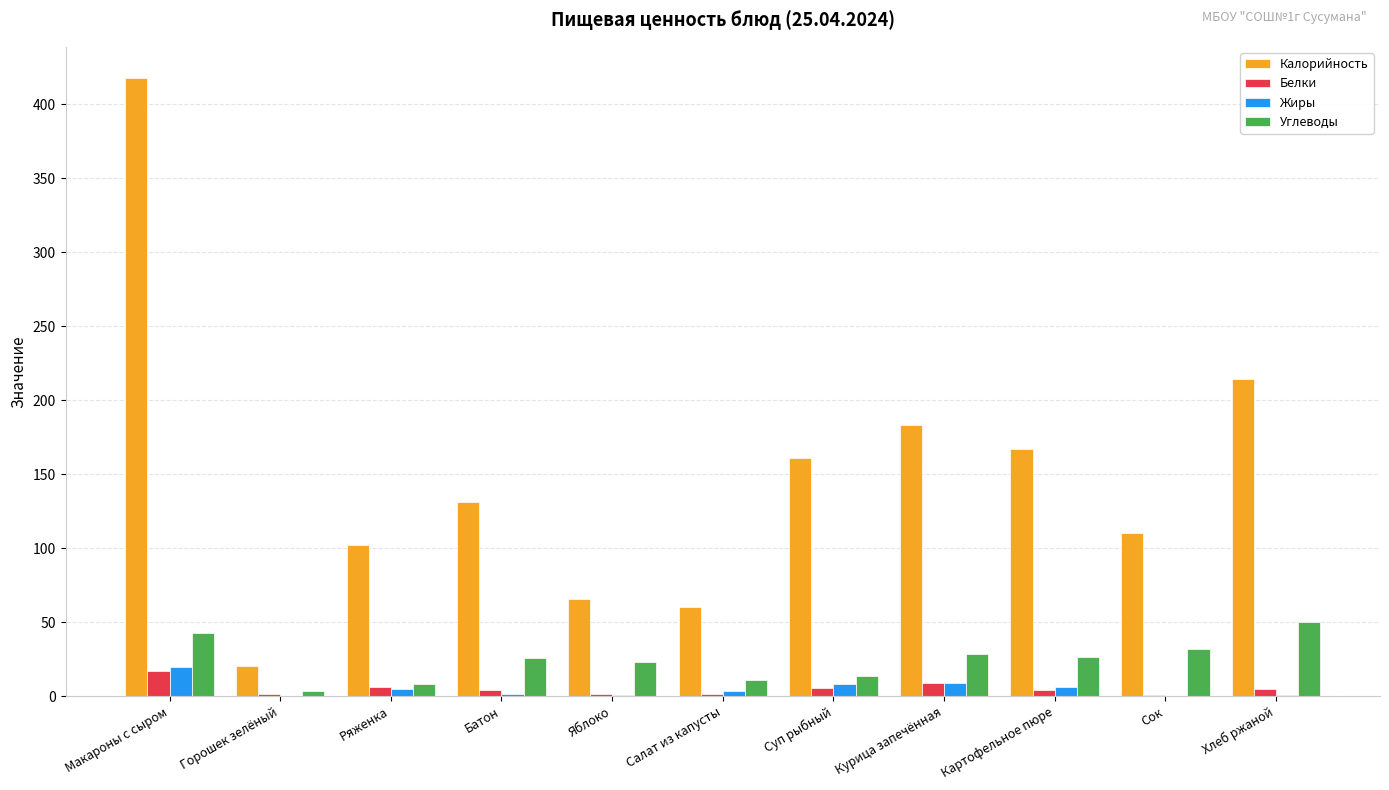

Which series changed the most between Батон and Курица запечённая?

Калорийность